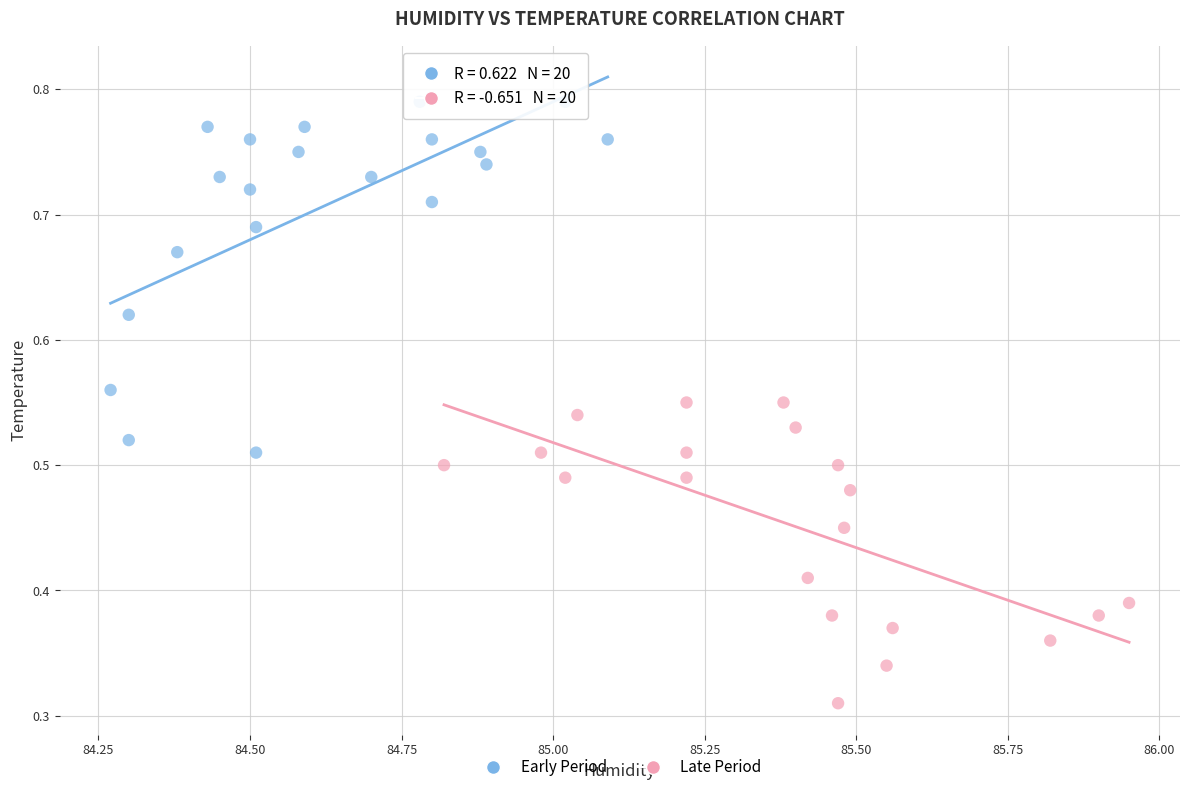

Which series has the largest Y range (max minus min)?

Early Period